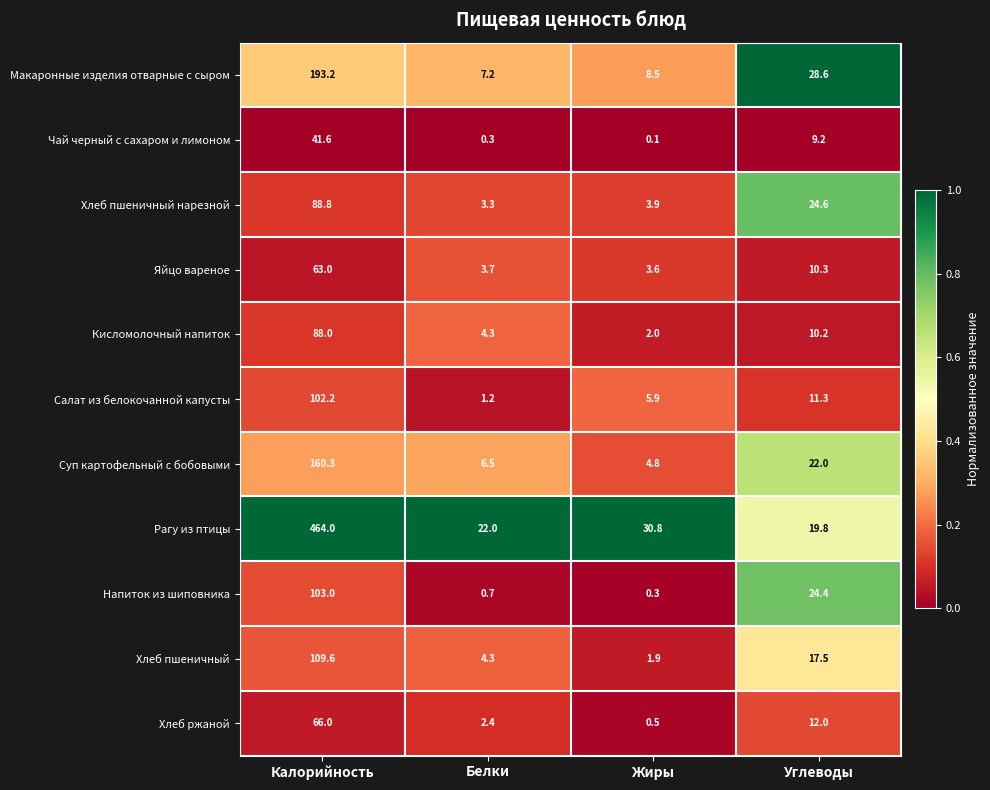

What is the difference between the Макаронные изделия отварные с сыром values at Углеводы and Калорийность?

164.6